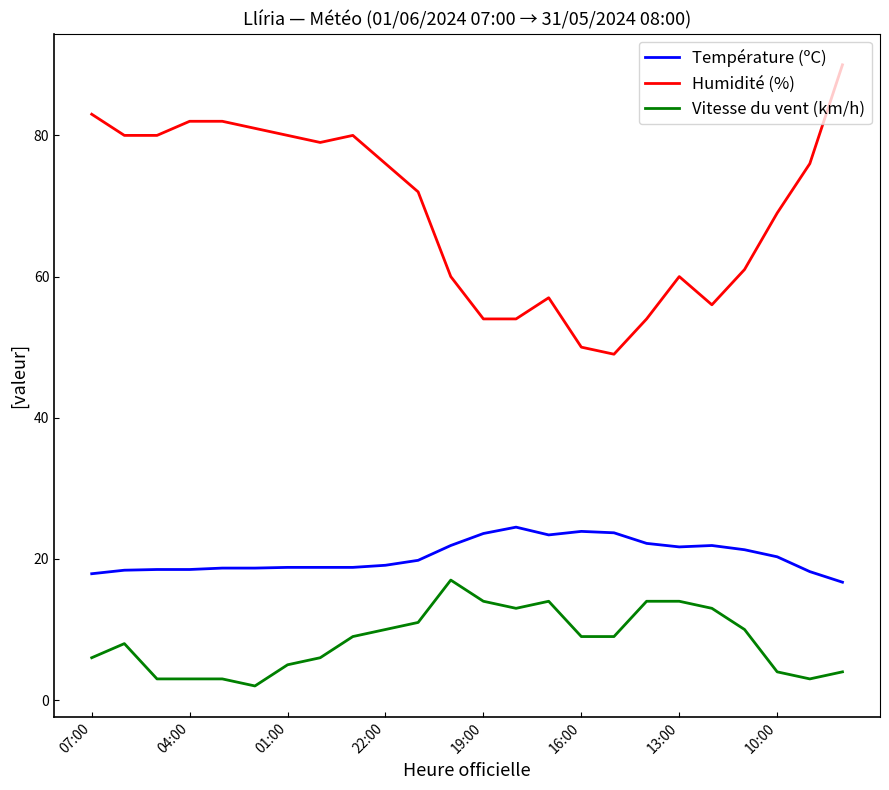

Which series has the largest total across all categories?

Humidité (%)